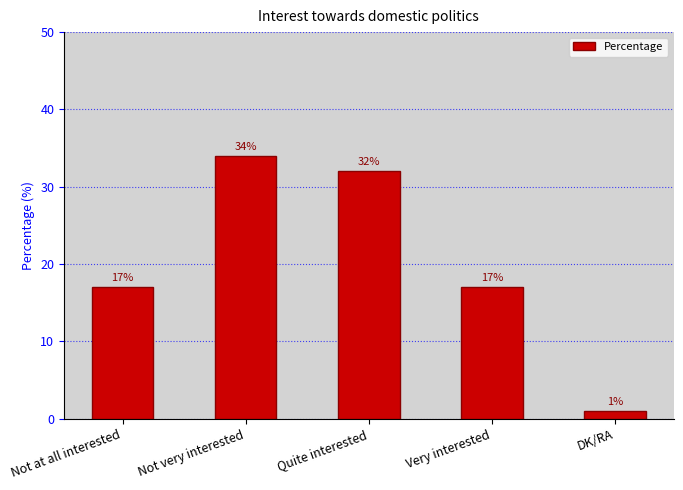

What is the change in value from Not very interested to DK/RA?

-33